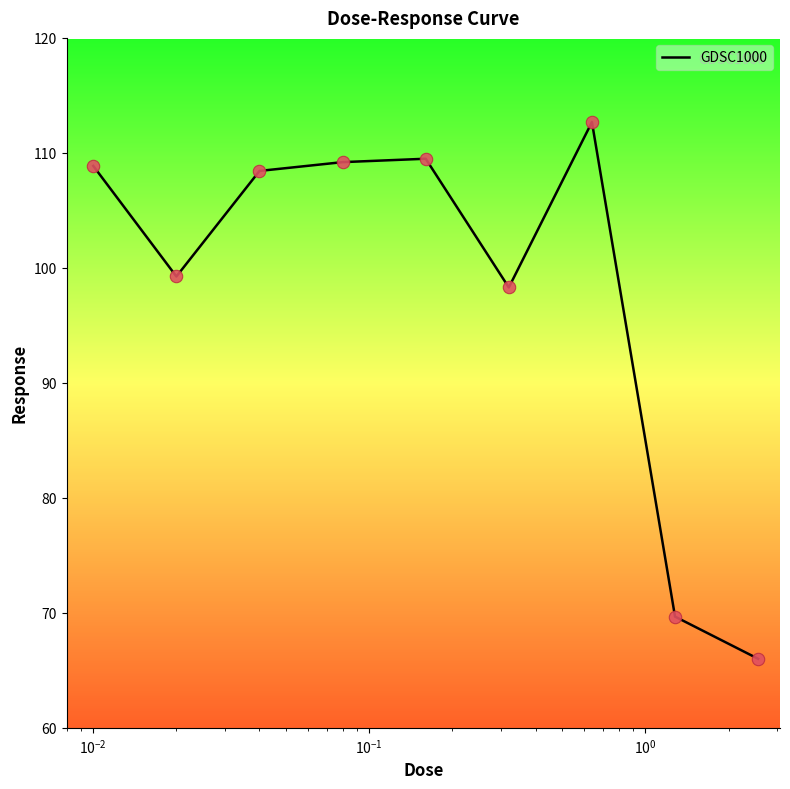

What is the greatest value displayed?

112.7